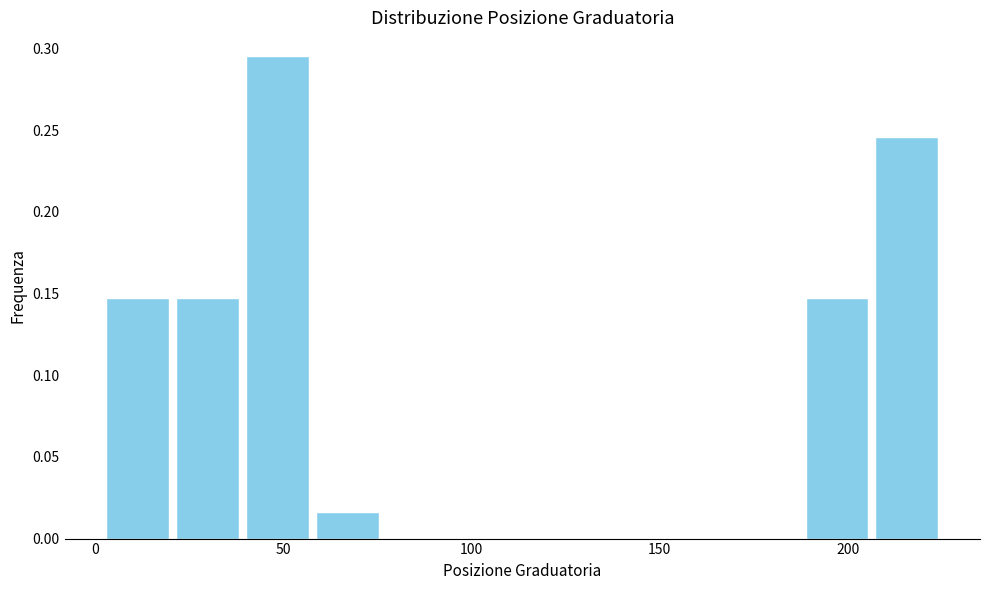

Read against the x-axis, roughly where is the centre of the tallest bar?

50